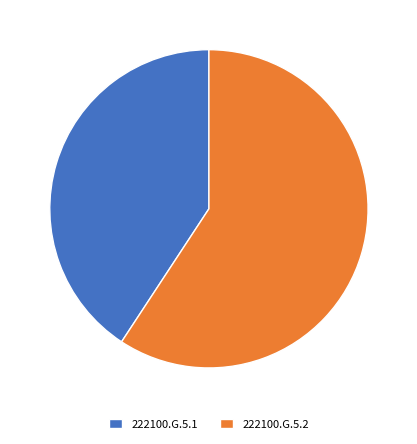

What is the smallest slice in the pie chart?

222100.G.5.1